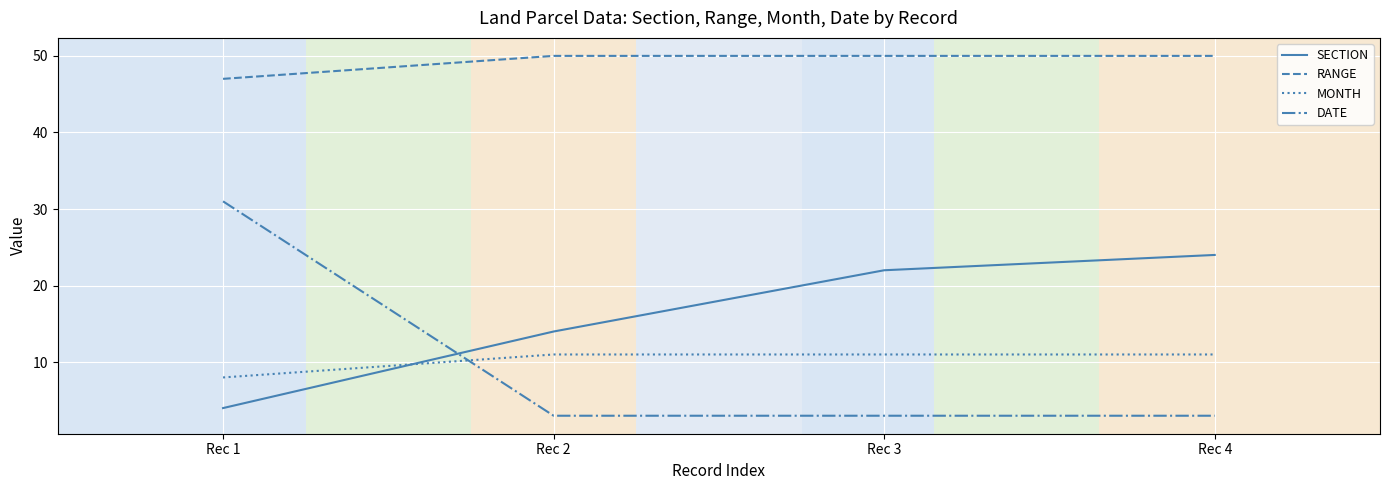

Which series ends up on top after the final intersection of DATE and MONTH?

MONTH